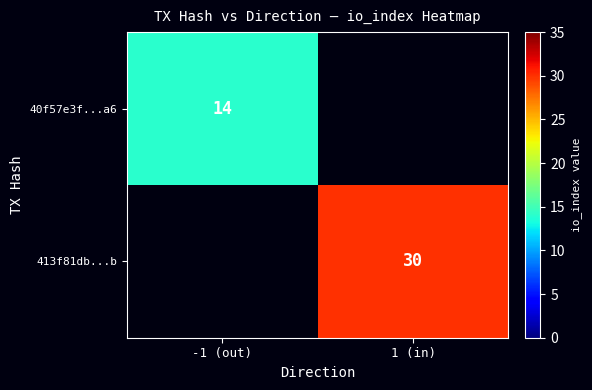

Is it true that 40f57e3f...a6 equals 14 at -1 (out)?

True